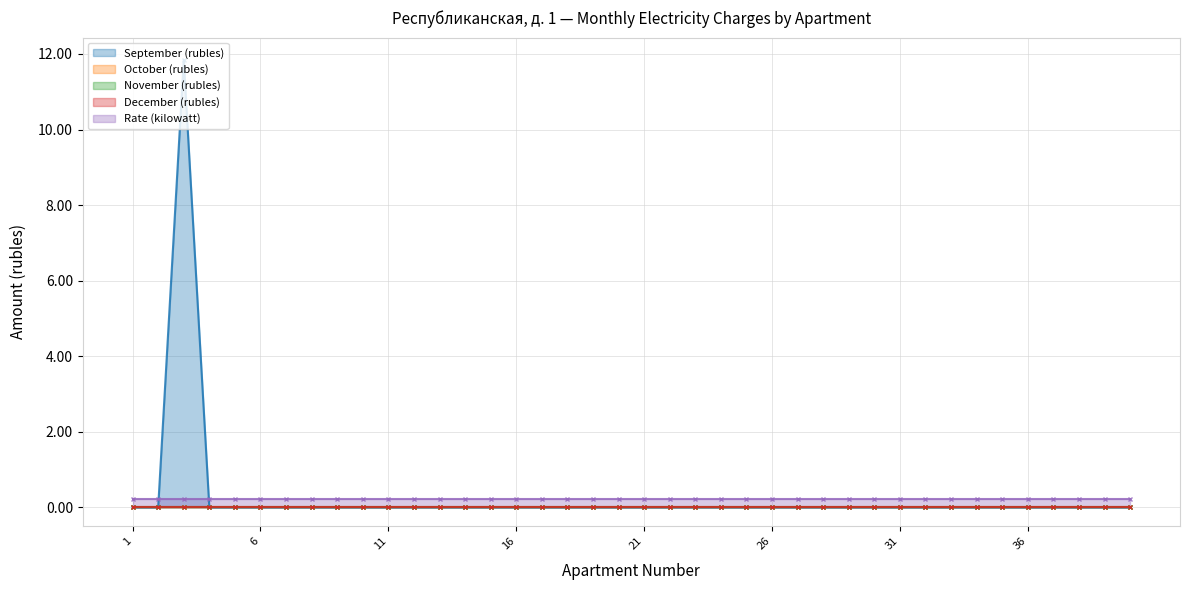

At how many categories does at least one series exceed 4?

1